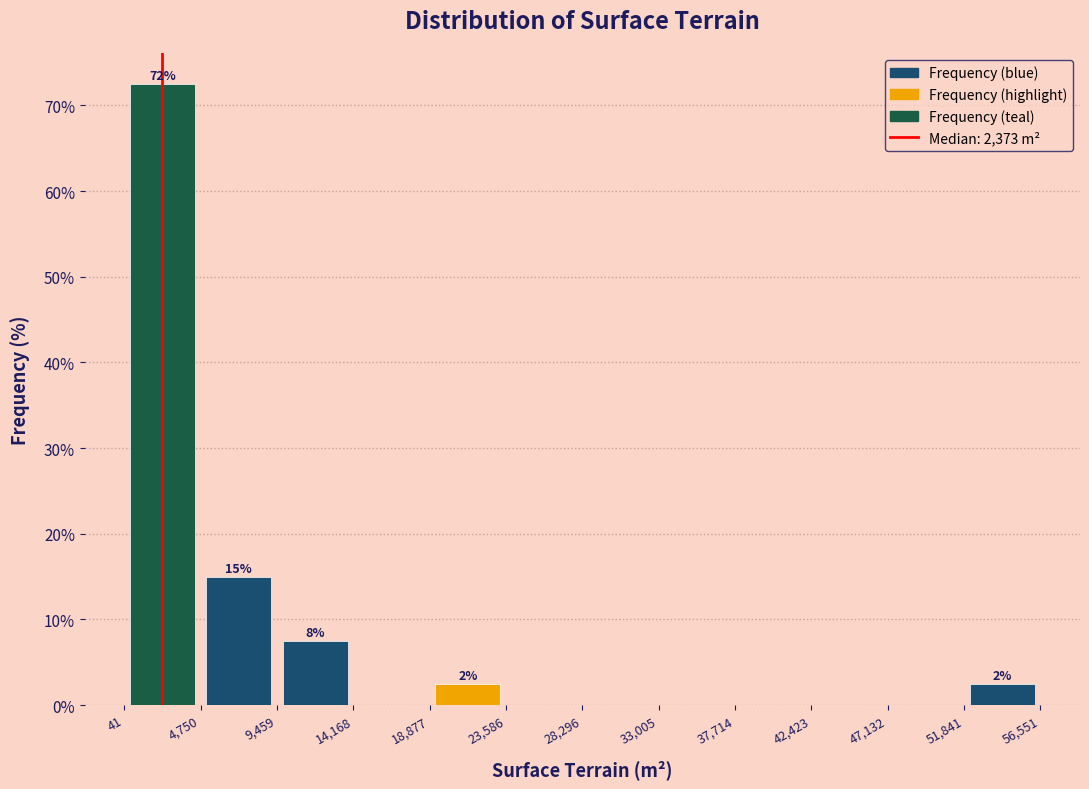

Which range on the x-axis has the tallest bar?

41 to 4,750